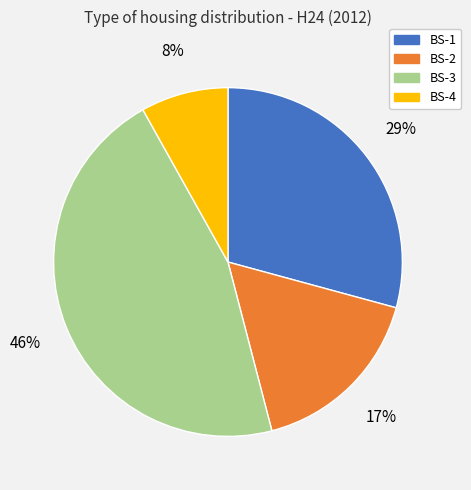

Is there a majority slice in this chart?

No